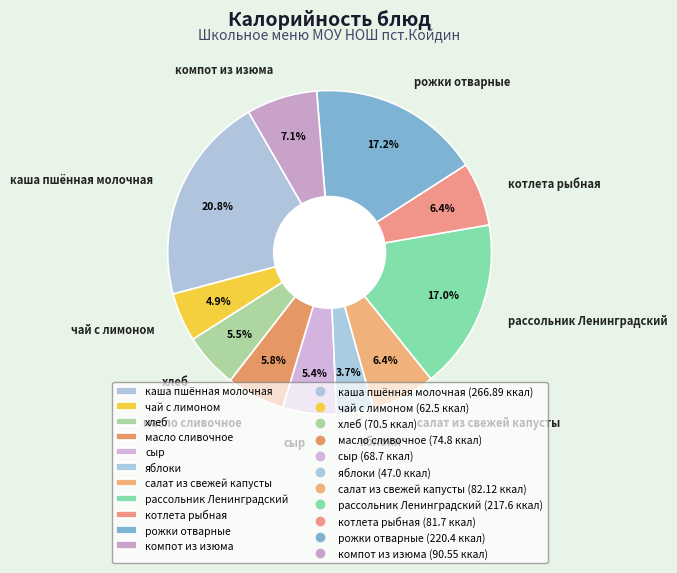

To the nearest percent, what is the combined percentage of чай с лимоном and сыр?

10%